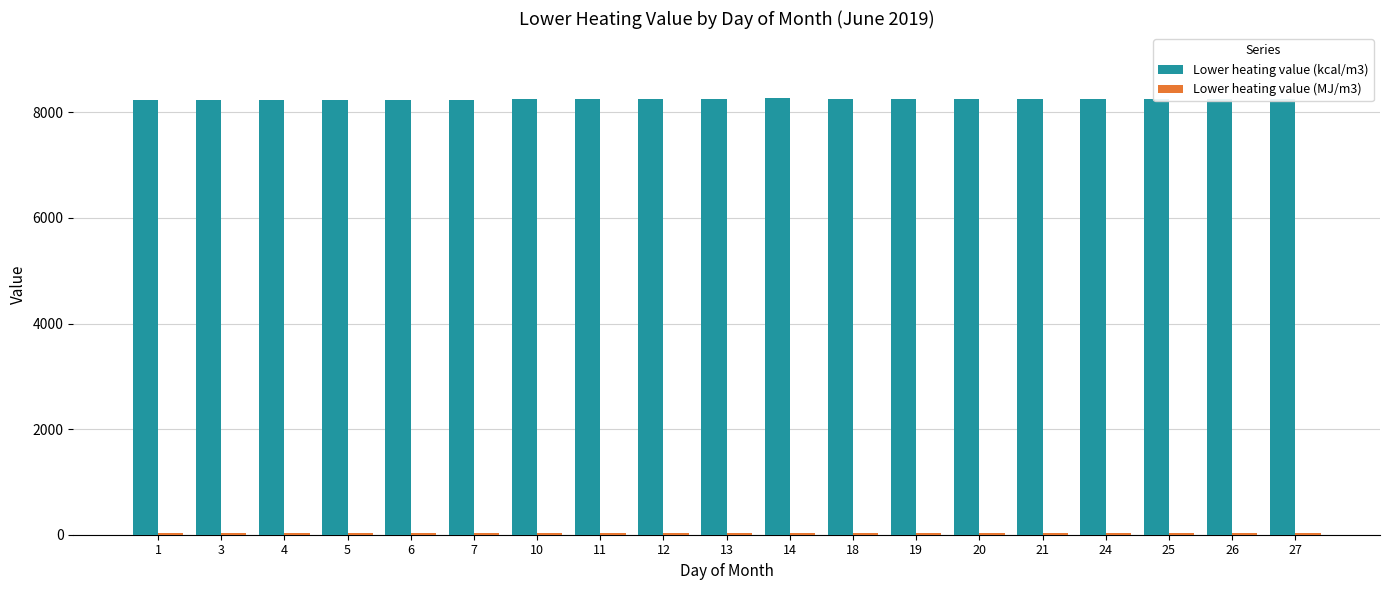

Which series has the largest total across all categories?

Lower heating value (kcal/m3)